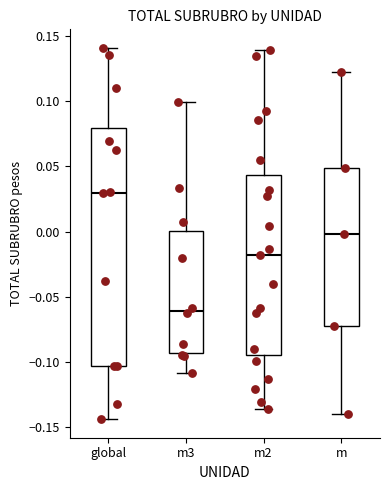

Reading left to right, transcribe this box plot: for each box, give where its median line is, the range the box spans, and where its two whiskers end, as read against the y-axis. The values are not printed on the chart, so give them approximately, as read against the axis.

global: median 0.030, box -0.105 to 0.080, whiskers -0.145 to 0.140
m3: median -0.060, box -0.095 to 0.000, whiskers -0.110 to 0.100
m2: median -0.020, box -0.095 to 0.045, whiskers -0.135 to 0.140
m: median 0.000, box -0.070 to 0.050, whiskers -0.140 to 0.125